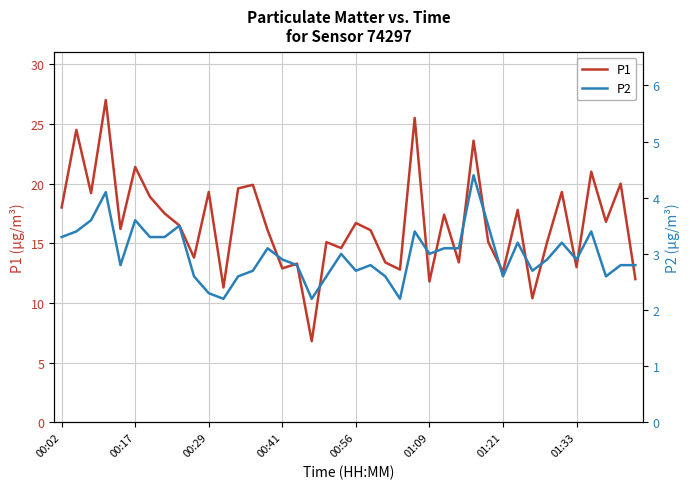

The P2 series shows 2.3 at 29. True or false?

False